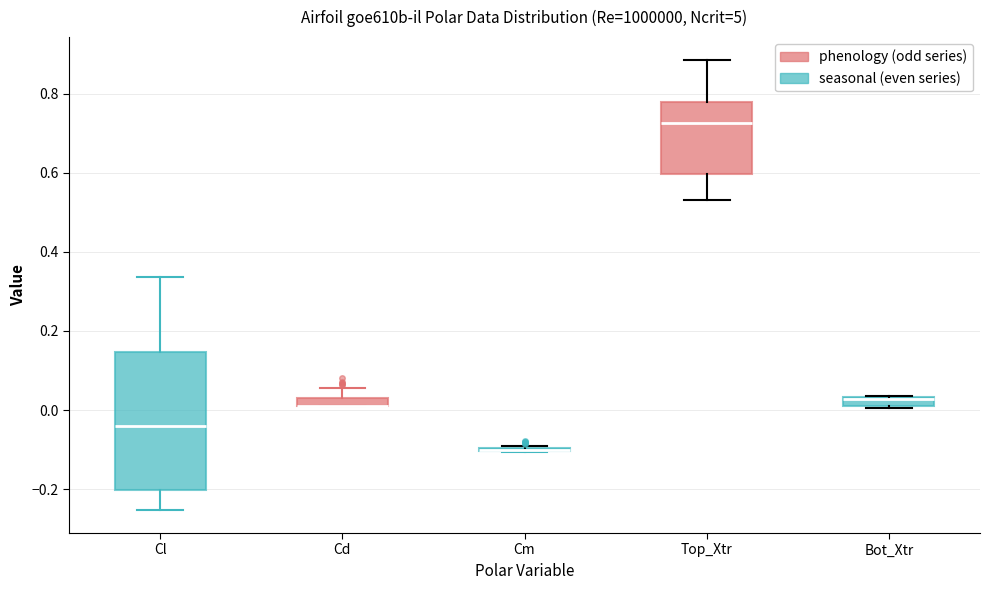

Comparing the boxes themselves (not the whiskers), which one is the tallest?

Cl